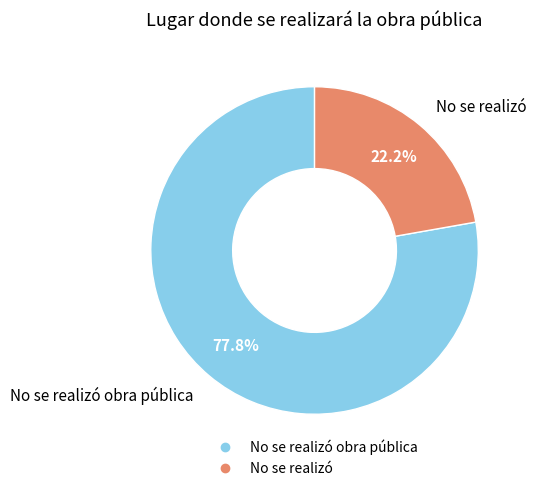

Count the number of slices in the pie.

2